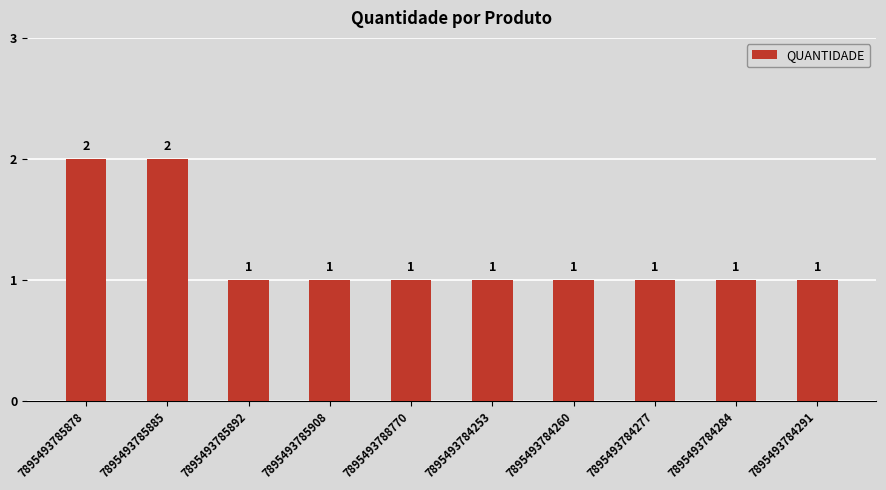

Are the bars grouped side by side (vs. stacked)?

No